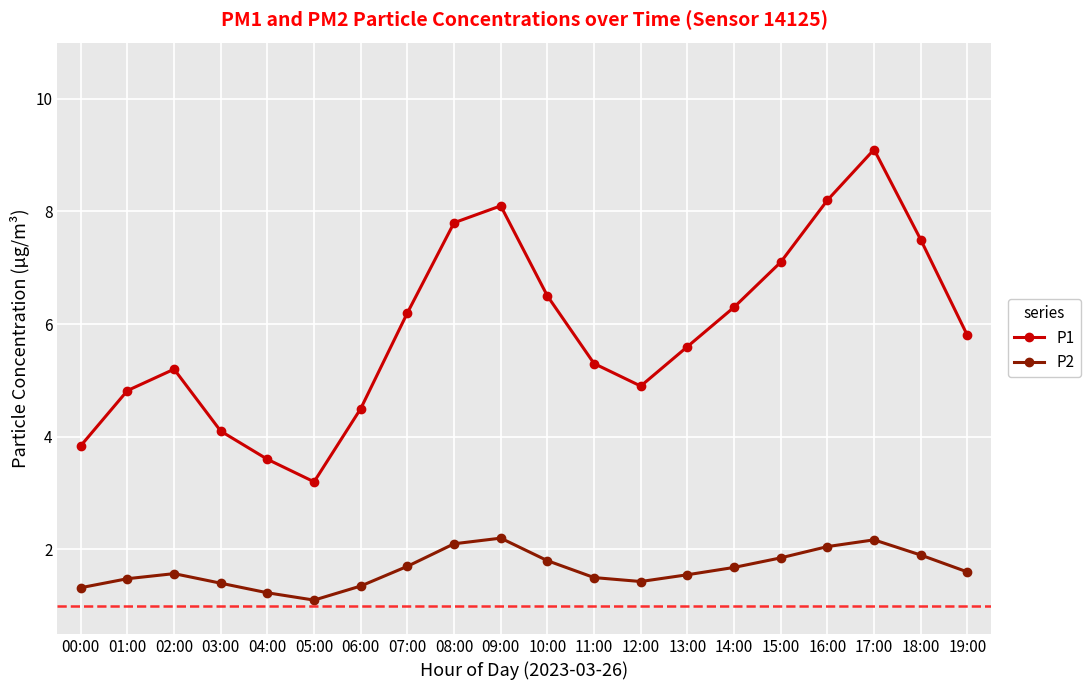

Is this an area chart (filled region under the line)?

No